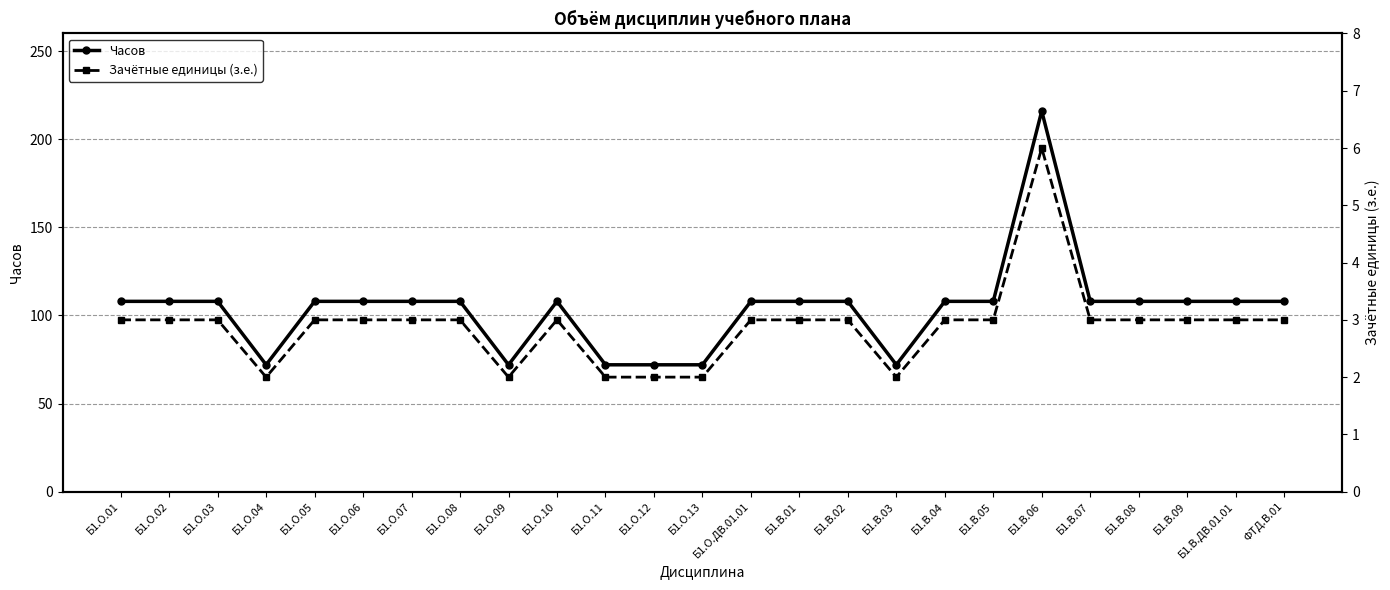

Reading right to left, extract all data points from this chart.

Часов: ФТД.В.01=108	Б1.В.ДВ.01.01=108	Б1.В.09=108	Б1.В.08=108	Б1.В.07=108	Б1.В.06=216	Б1.В.05=108	Б1.В.04=108	Б1.В.03=72	Б1.В.02=108	Б1.В.01=108	Б1.О.ДВ.01.01=108	Б1.О.13=72	Б1.О.12=72	Б1.О.11=72	Б1.О.10=108	Б1.О.09=72	Б1.О.08=108	Б1.О.07=108	Б1.О.06=108	Б1.О.05=108	Б1.О.04=72	Б1.О.03=108	Б1.О.02=108	Б1.О.01=108
Зачётные единицы (з.е.): ФТД.В.01=3	Б1.В.ДВ.01.01=3	Б1.В.09=3	Б1.В.08=3	Б1.В.07=3	Б1.В.06=6	Б1.В.05=3	Б1.В.04=3	Б1.В.03=2	Б1.В.02=3	Б1.В.01=3	Б1.О.ДВ.01.01=3	Б1.О.13=2	Б1.О.12=2	Б1.О.11=2	Б1.О.10=3	Б1.О.09=2	Б1.О.08=3	Б1.О.07=3	Б1.О.06=3	Б1.О.05=3	Б1.О.04=2	Б1.О.03=3	Б1.О.02=3	Б1.О.01=3